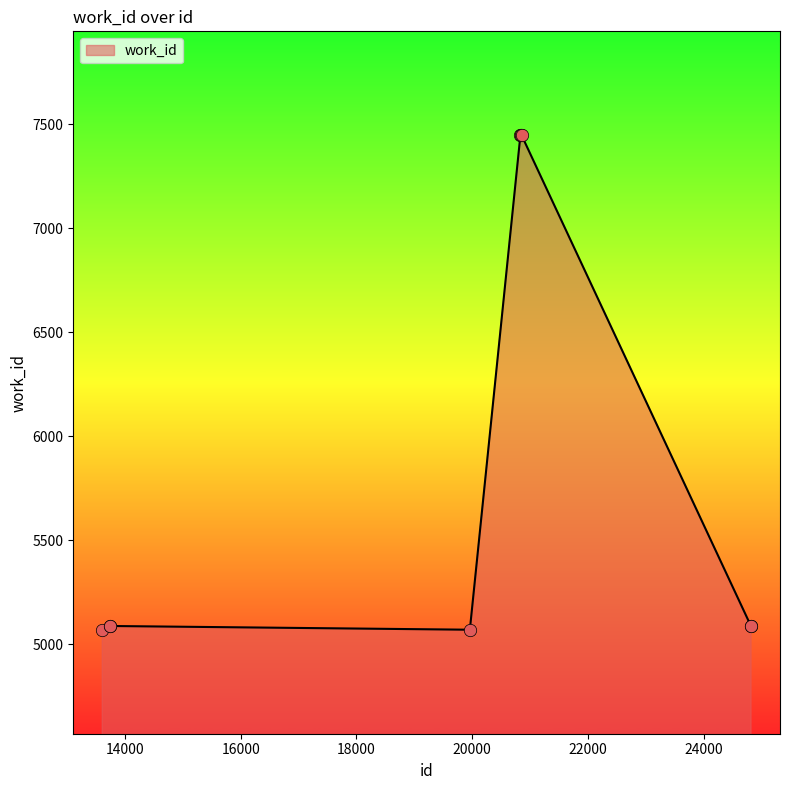

What is the difference between the maximum and minimum values?

2377